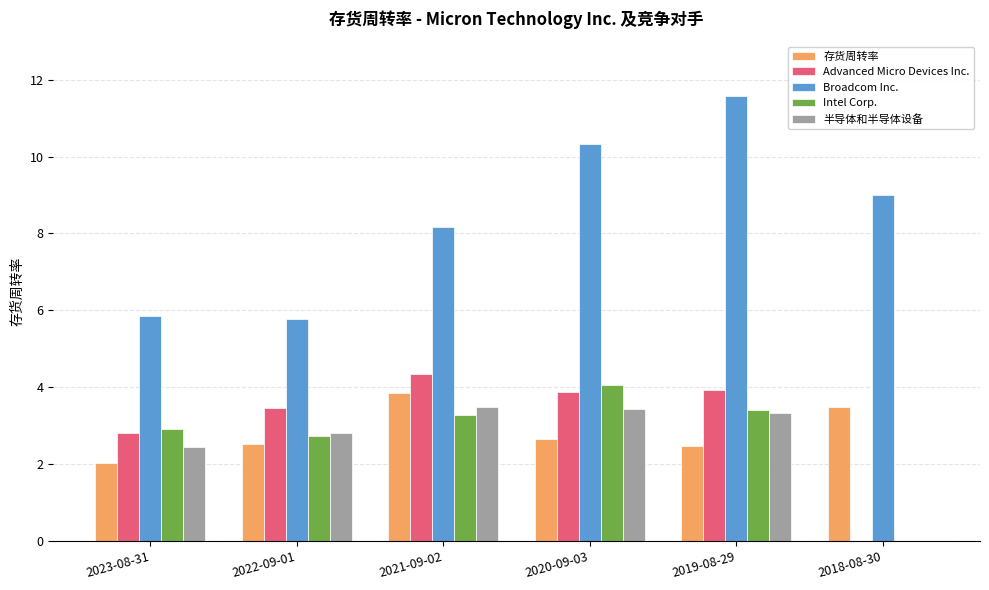

At which label is Broadcom Inc. closest to 8?

2021-09-02